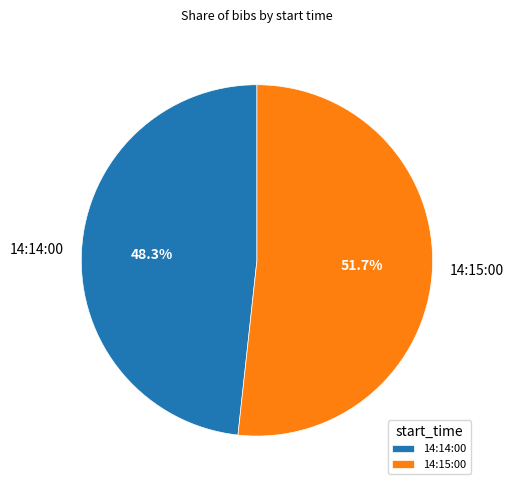

Combined, what portion of the pie is 14:14:00 and 14:15:00?

100.0%